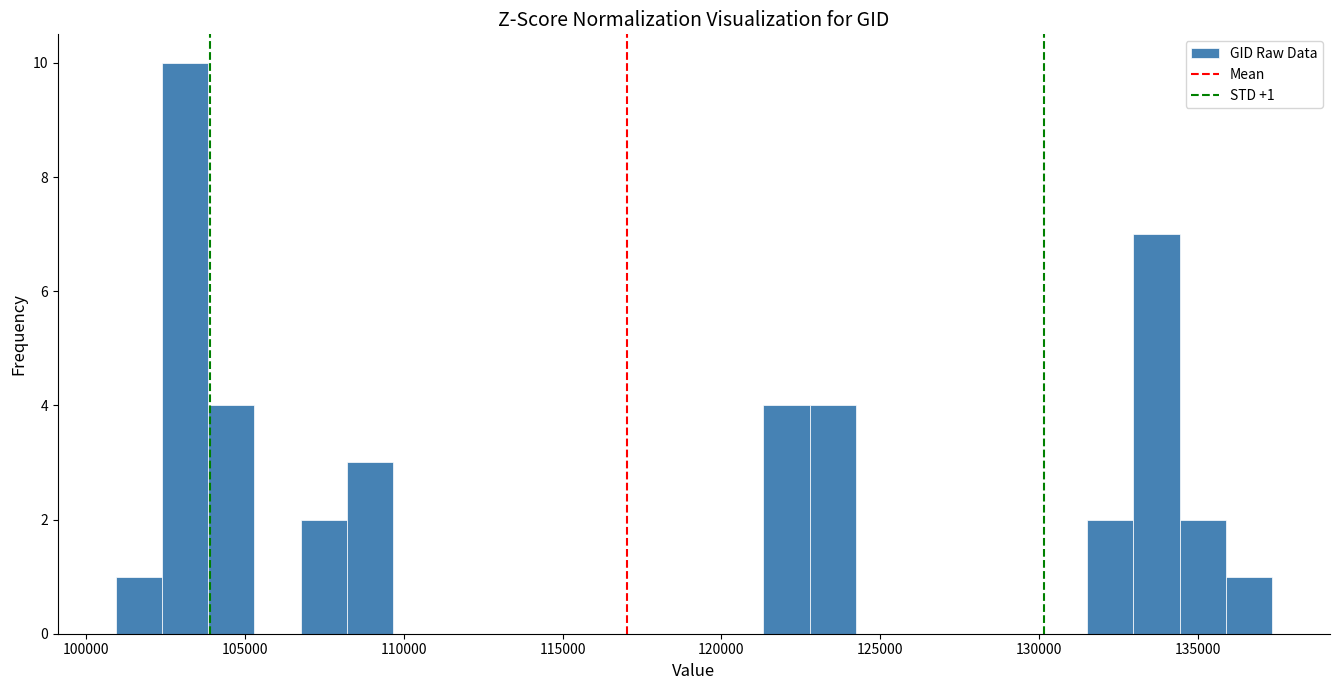

Read against the x-axis, roughly where is the centre of the tallest bar?

103000